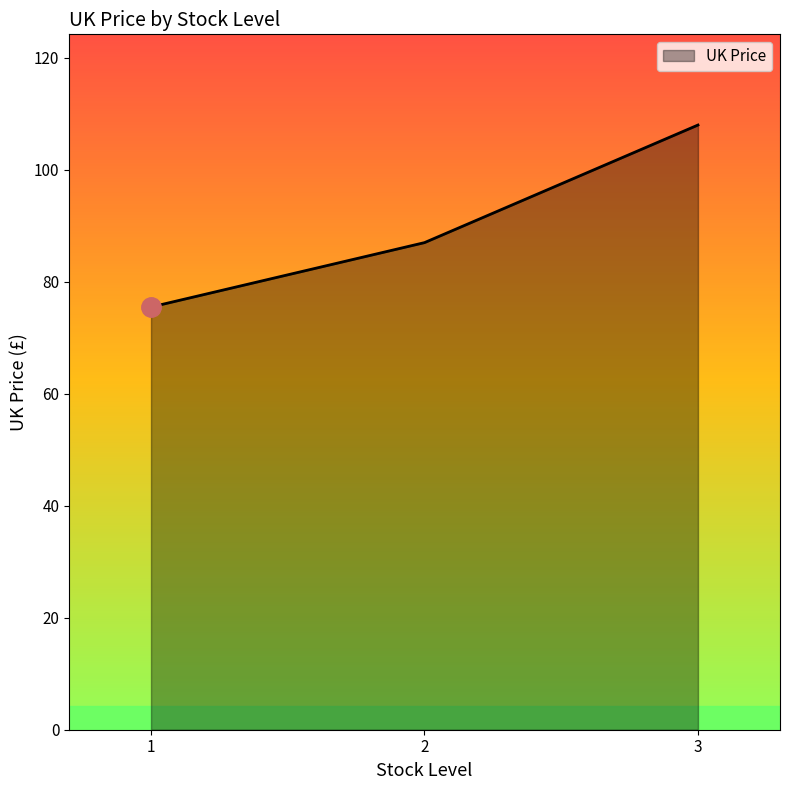

What is the approximate value at 2?

87.0